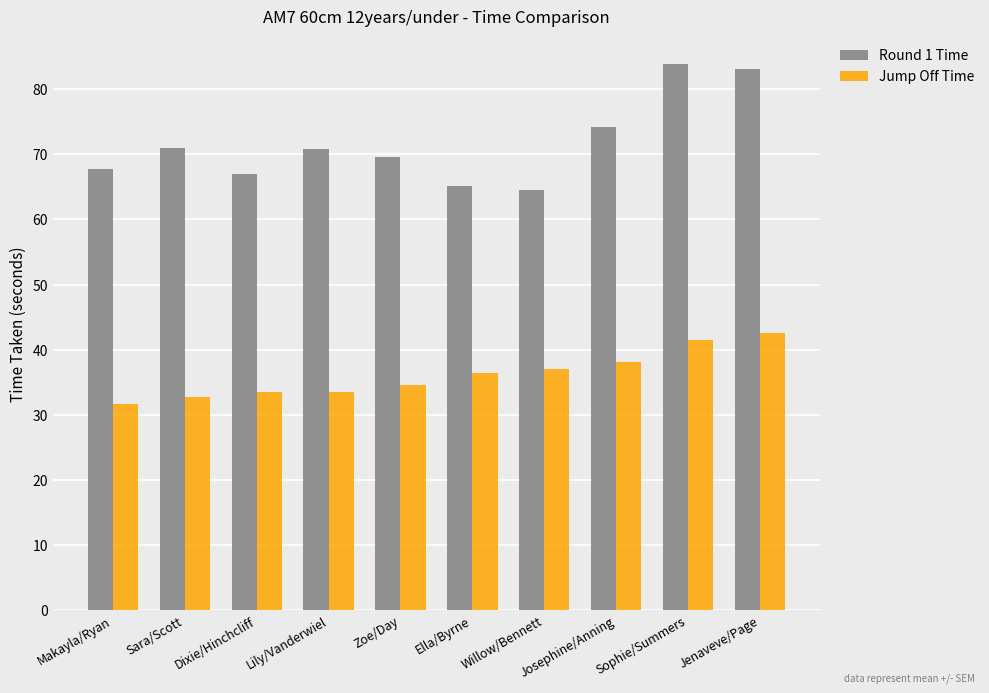

The value of Round 1 Time at Ella/Byrne is 65.2. True or false?

True